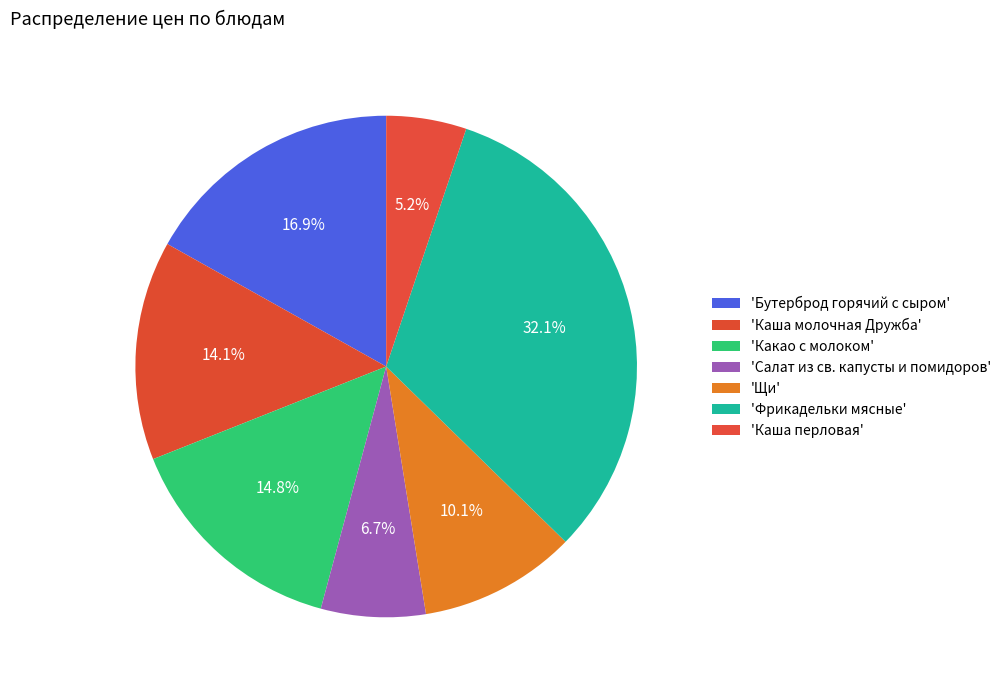

To the nearest percent, what is the difference between the largest and smallest slice percentages?

27%